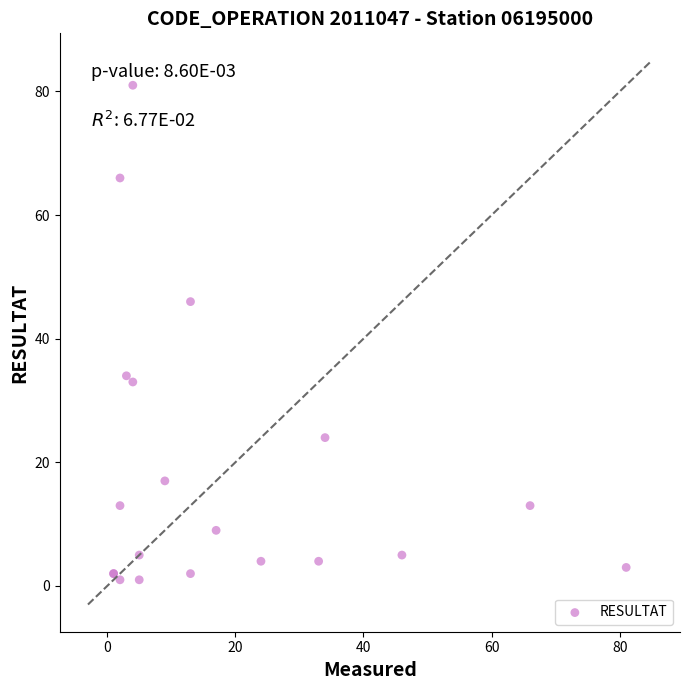

What Y value in the scatter plot is closest to 41?

46